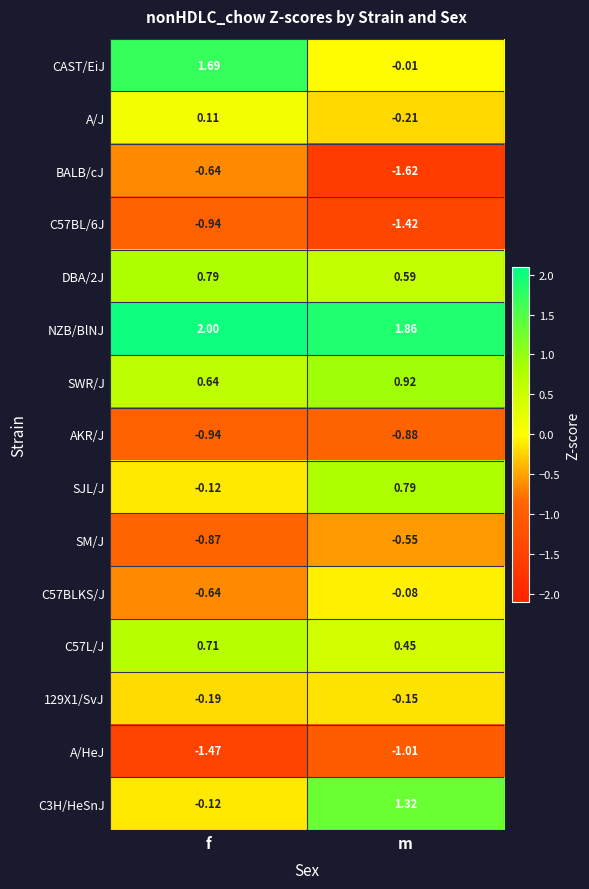

Which series changed the most between f and m?

CAST/EiJ